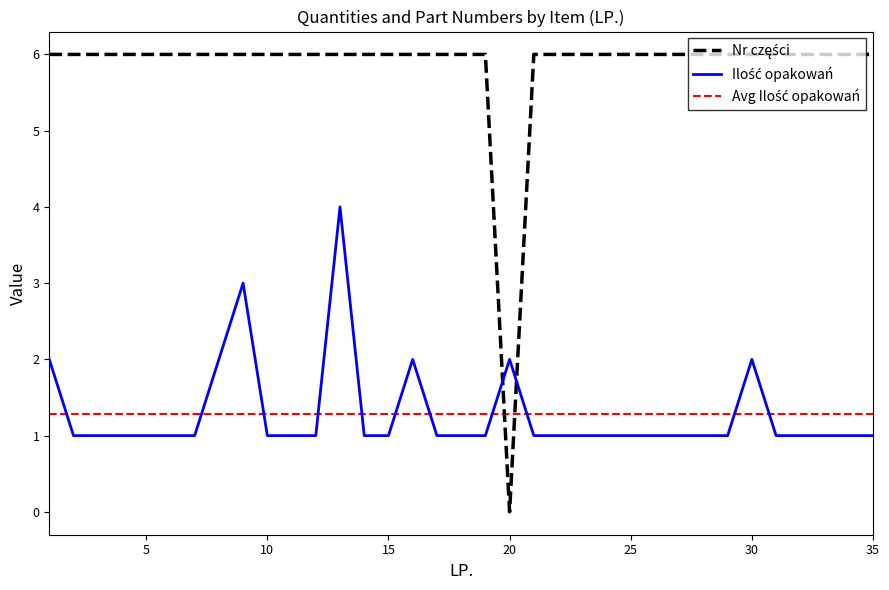

At how many categories does at least one series exceed 5?

34